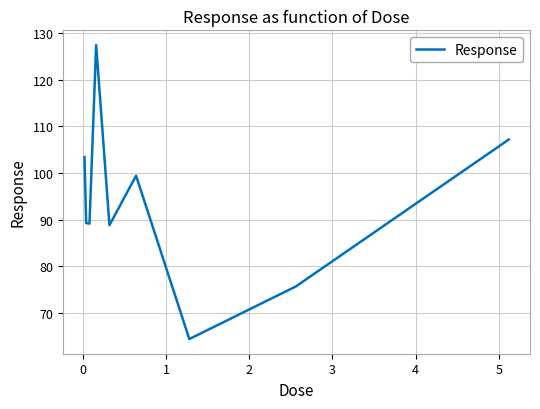

What is the difference between the maximum and minimum values?

63.1